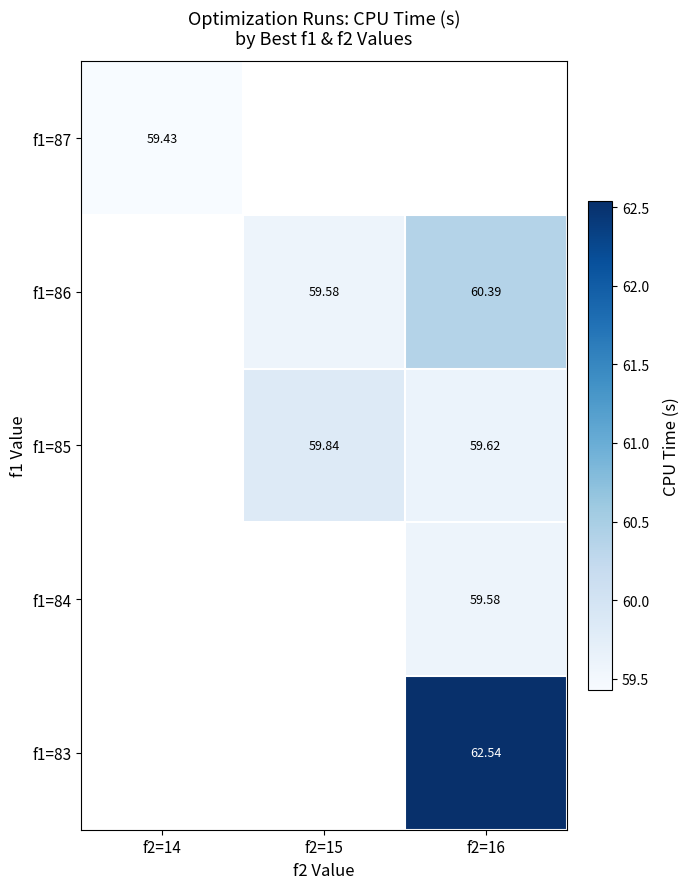

At which label does f1=86 reach its peak?

f2=14